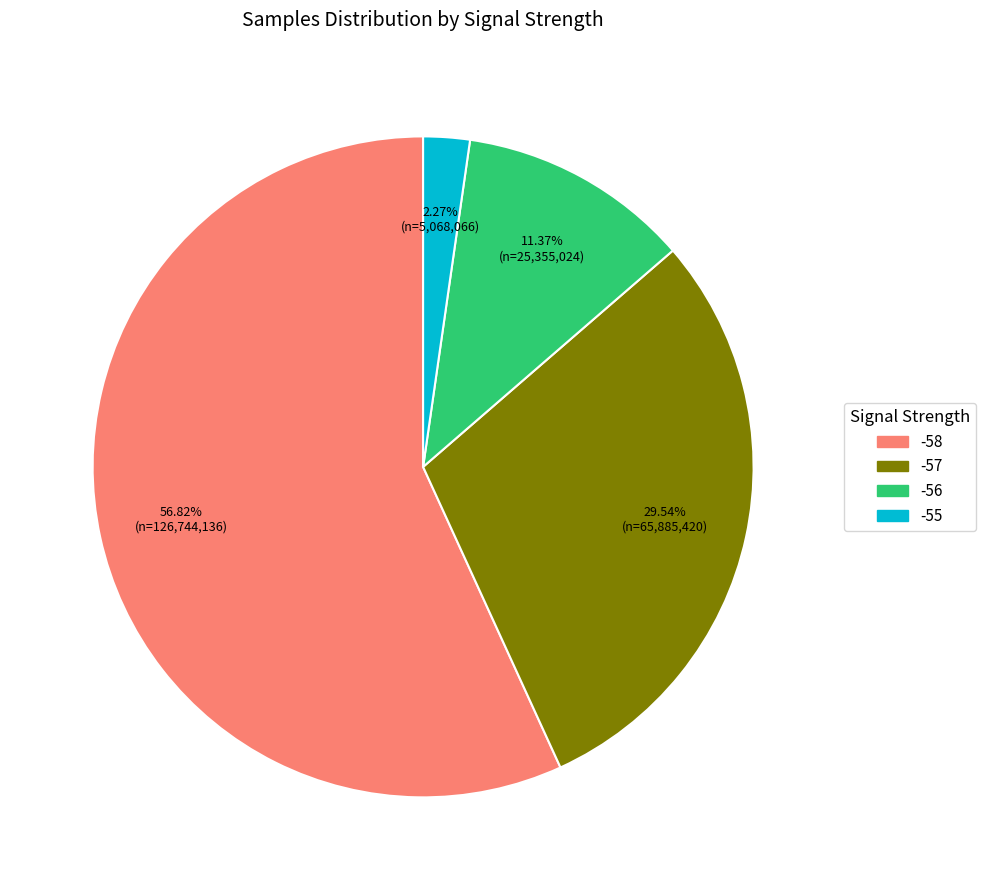

Is there a majority slice in this chart?

Yes